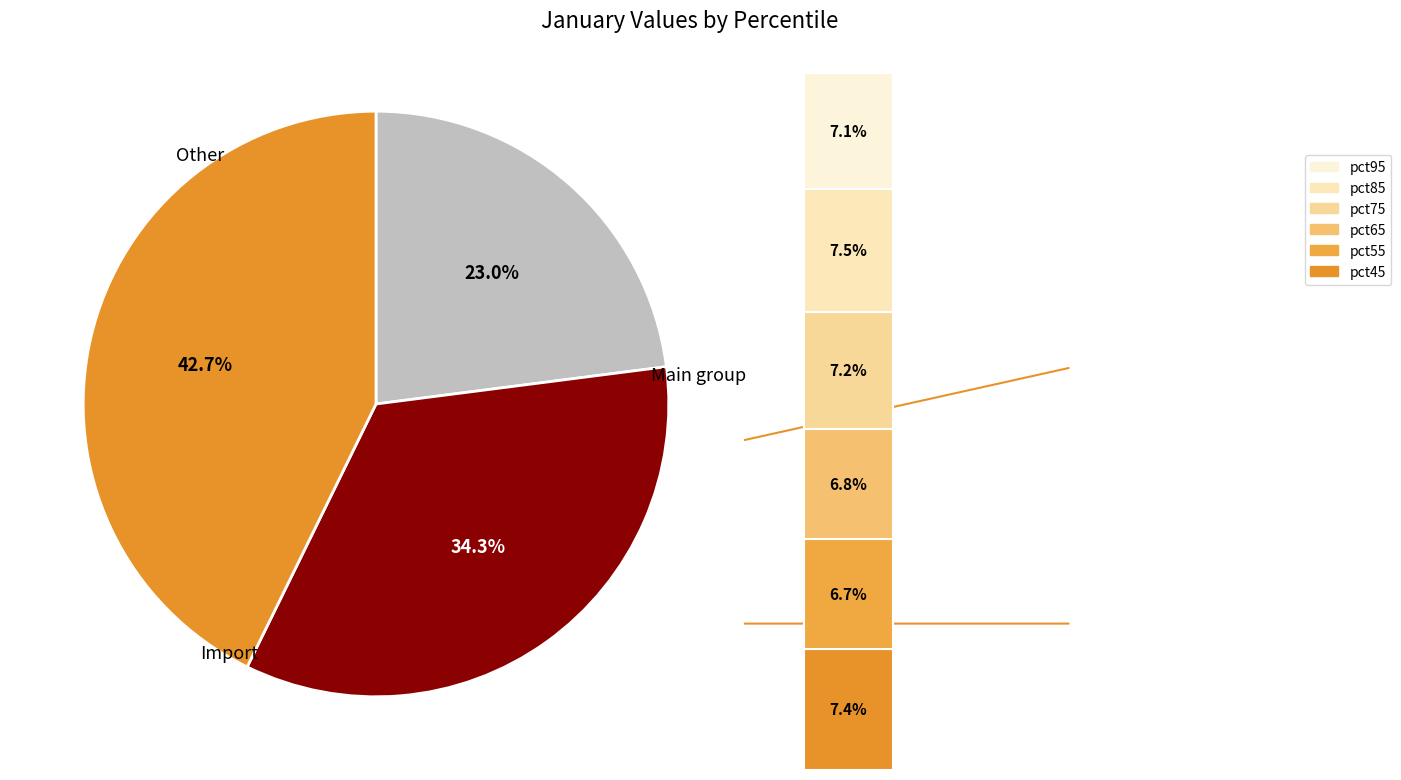

To the nearest percent, what percentage of the pie is pct55?

7%